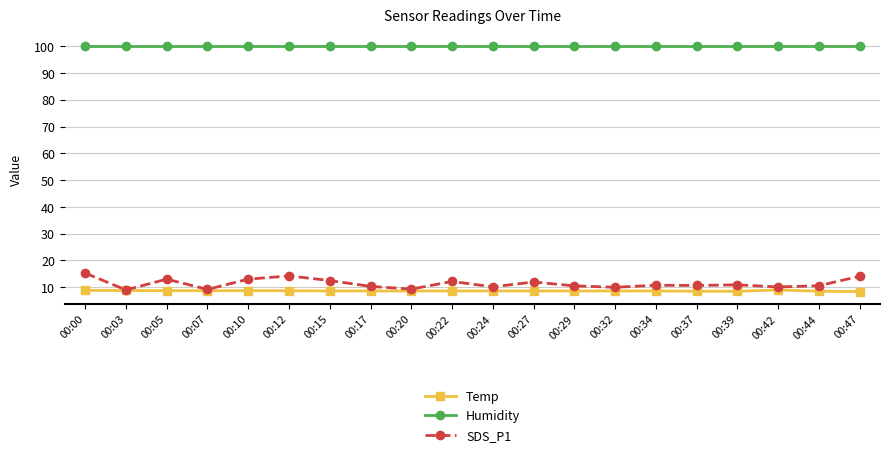

Is the value of Humidity at 00:39 greater than the value of SDS_P1 at 00:42?

Yes